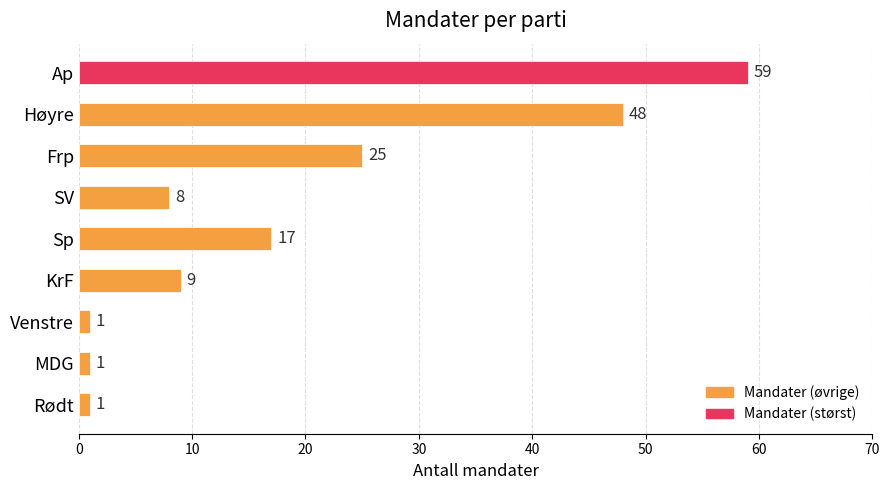

Reading top to bottom, transcribe all the data shown in this chart.

59	48	25	8	17	9	1	1	1